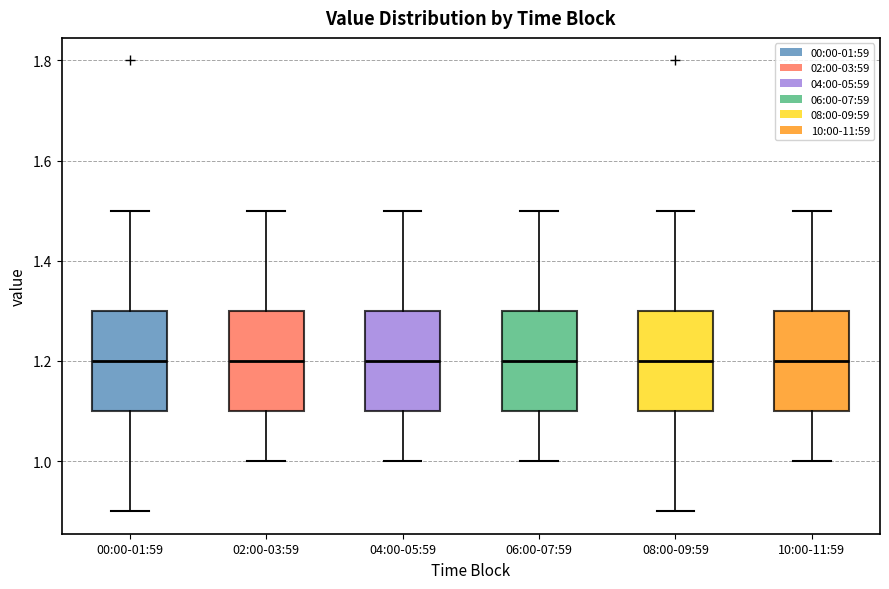

Reading left to right, transcribe this box plot: for each box, give where its median line is, the range the box spans, and where its two whiskers end, as read against the y-axis. The values are not printed on the chart, so give them approximately, as read against the axis.

00:00-01:59: median 1.2, box 1.1 to 1.3, whiskers 0.9 to 1.5
02:00-03:59: median 1.2, box 1.1 to 1.3, whiskers 1.0 to 1.5
04:00-05:59: median 1.2, box 1.1 to 1.3, whiskers 1.0 to 1.5
06:00-07:59: median 1.2, box 1.1 to 1.3, whiskers 1.0 to 1.5
08:00-09:59: median 1.2, box 1.1 to 1.3, whiskers 0.9 to 1.5
10:00-11:59: median 1.2, box 1.1 to 1.3, whiskers 1.0 to 1.5